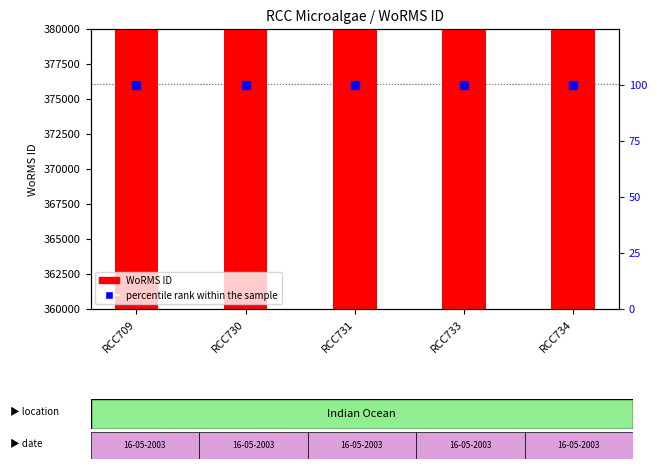

At which category does the chart reach its minimum across all series?

RCC709